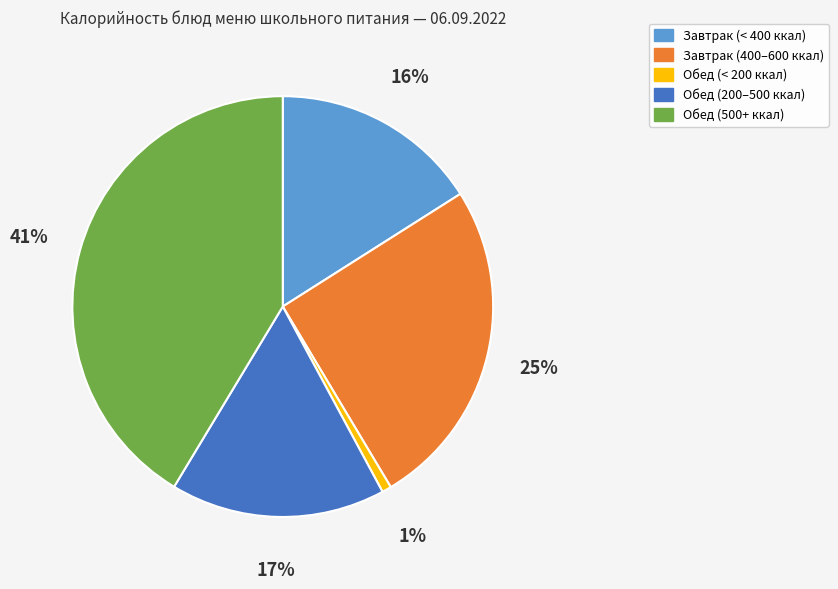

Does any single category account for the majority?

No